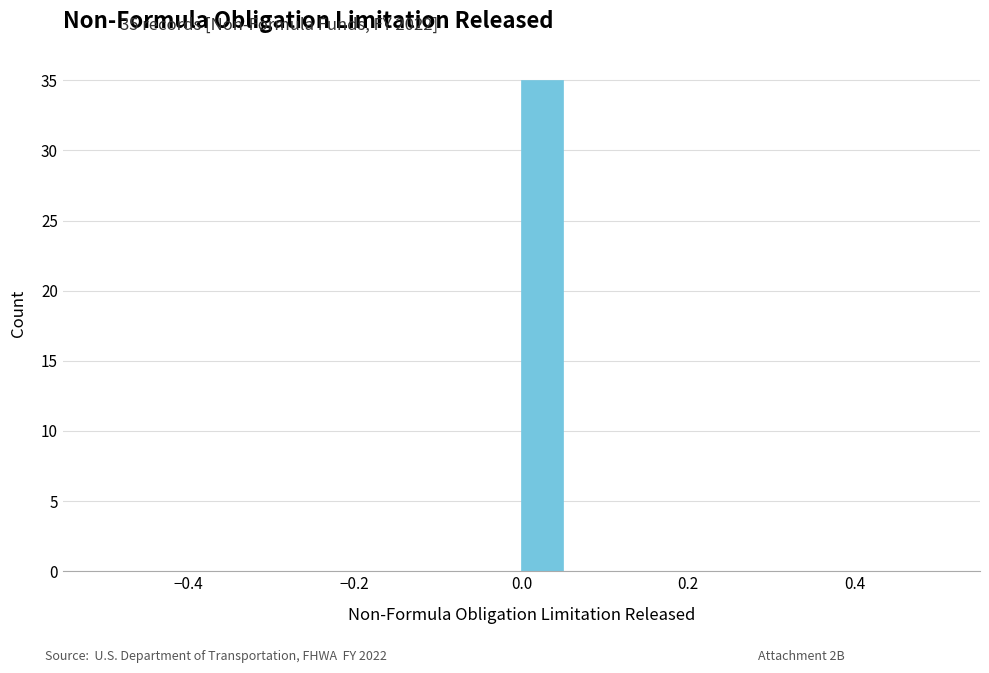

Read against the x-axis, roughly where is the centre of the tallest bar?

0.02